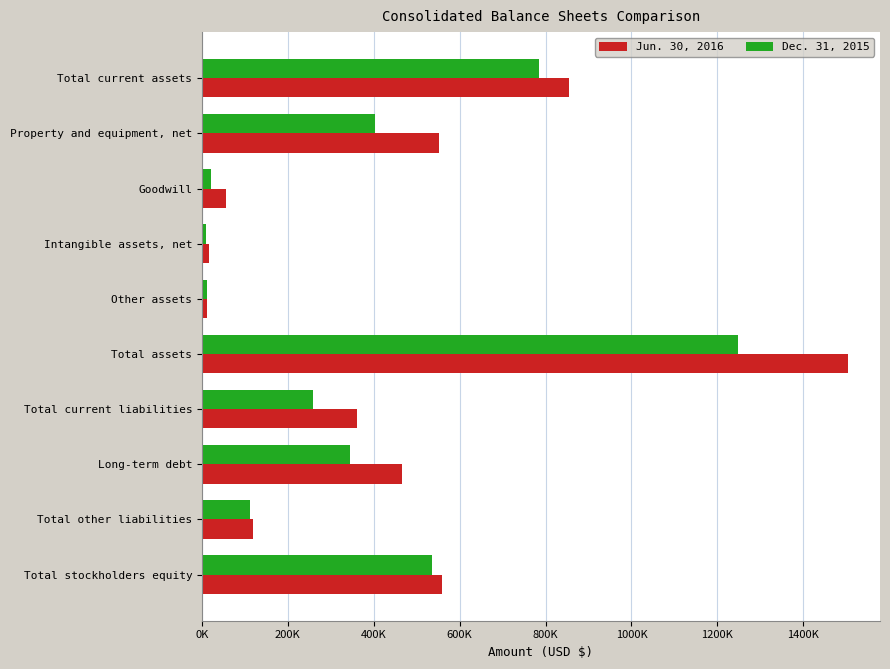

What are all the series names shown in the legend?

Jun. 30, 2016, Dec. 31, 2015